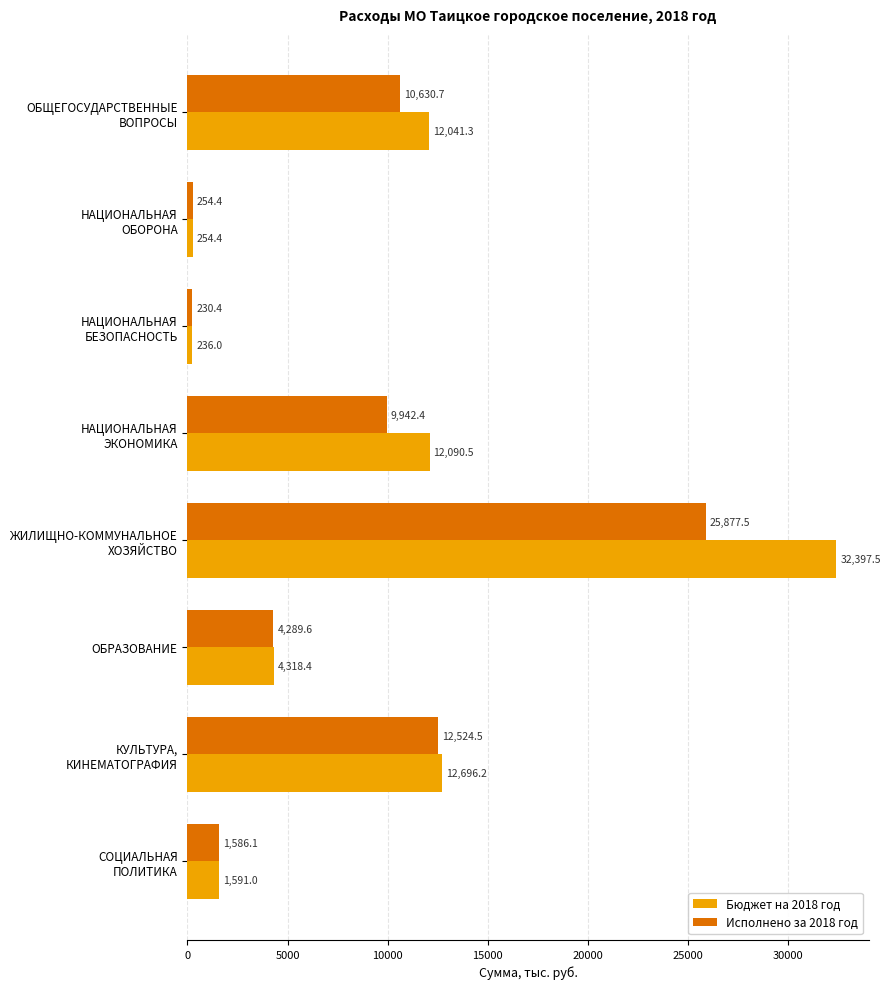

What is the maximum value for Бюджет на 2018 год?

32397.5